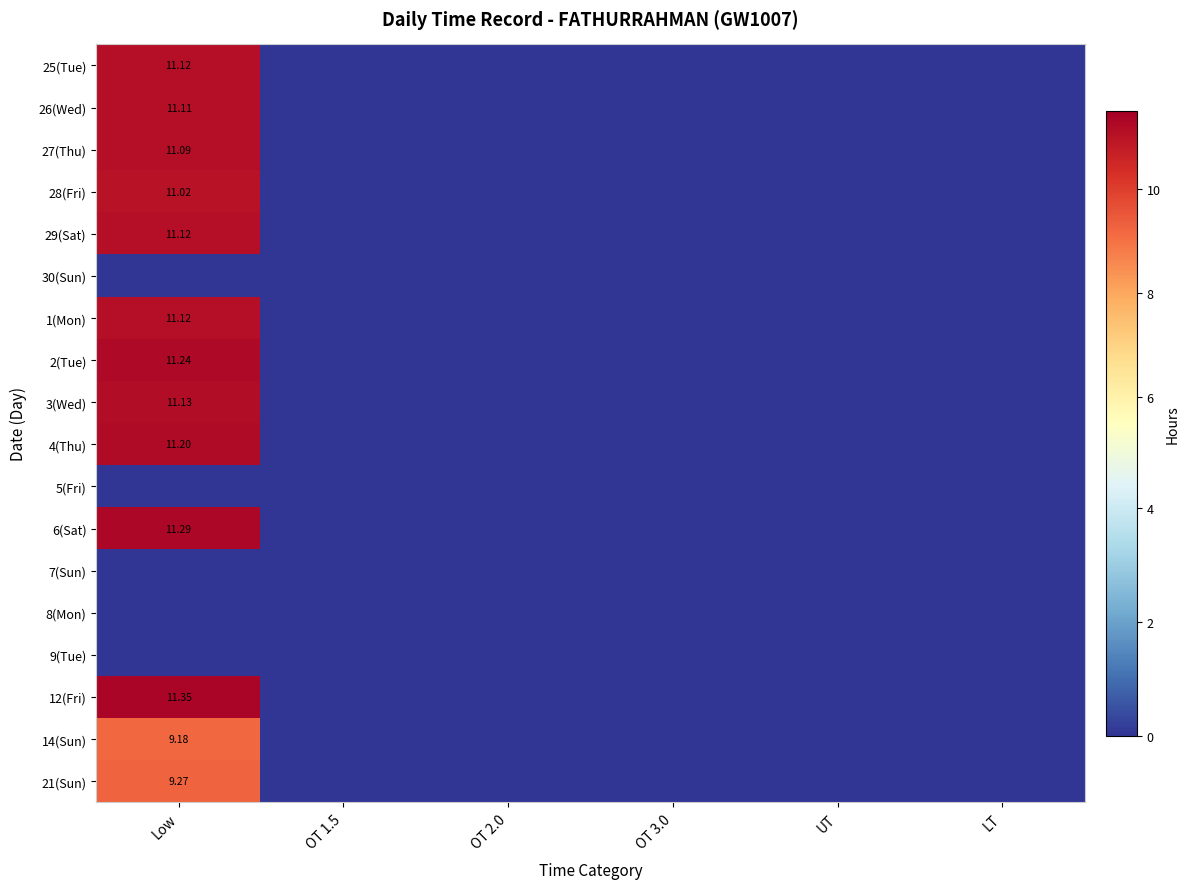

Which category has the lowest value across all series?

OT 1.5